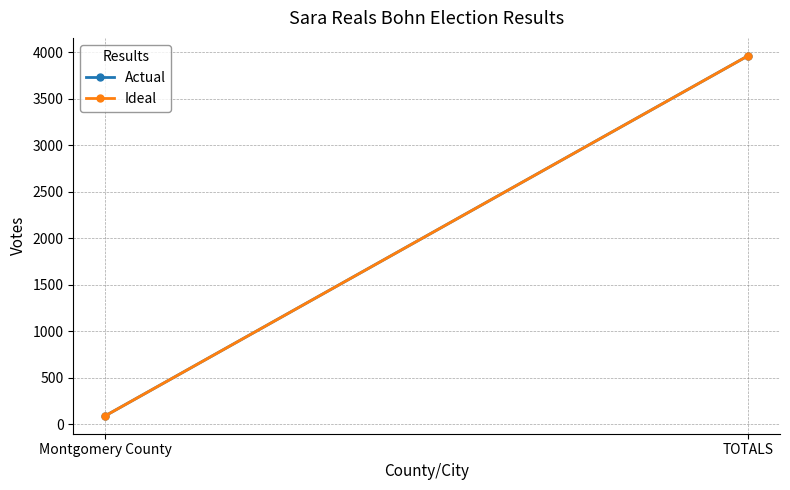

At how many categories does at least one series exceed 1526?

1